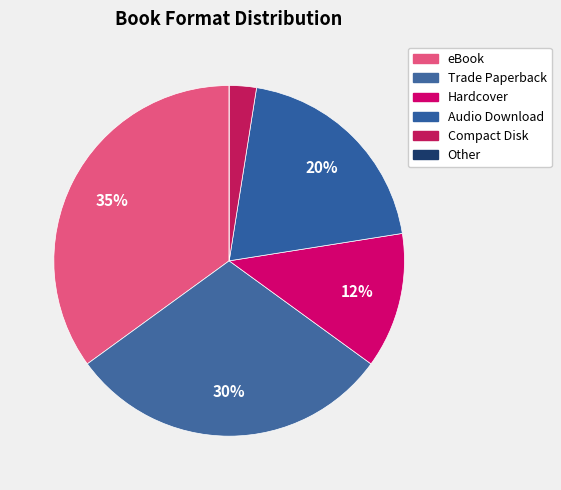

What is the largest slice in the pie chart?

eBook